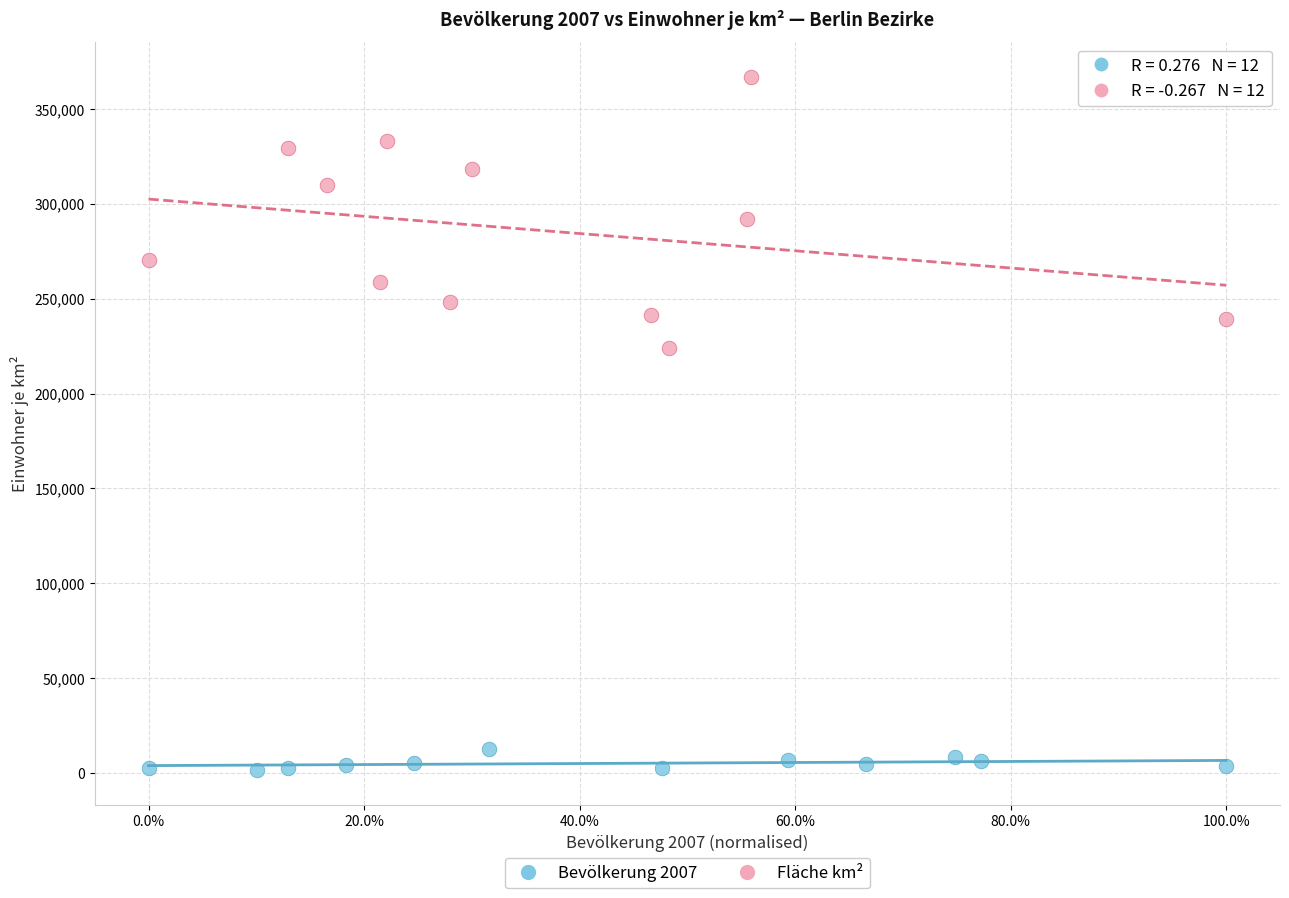

Which series has the widest spread of Y values?

Fläche km²